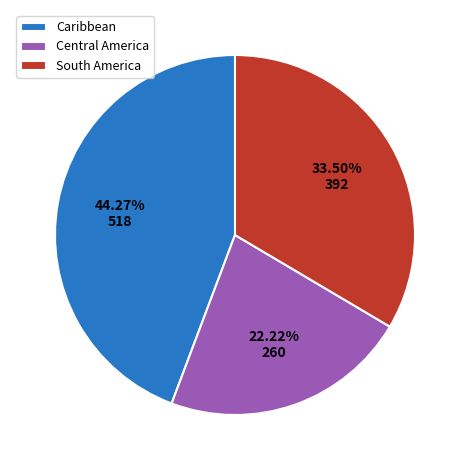

How many segments does this pie chart have?

3